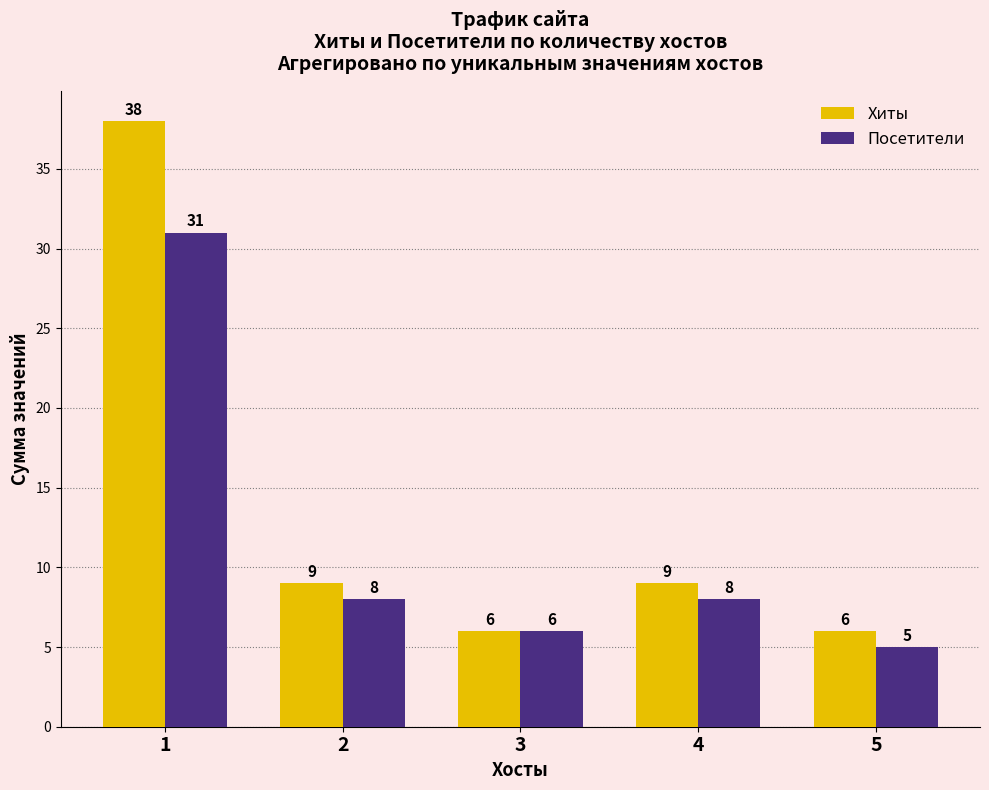

Between 2 and 3, which series saw the biggest shift?

Хиты